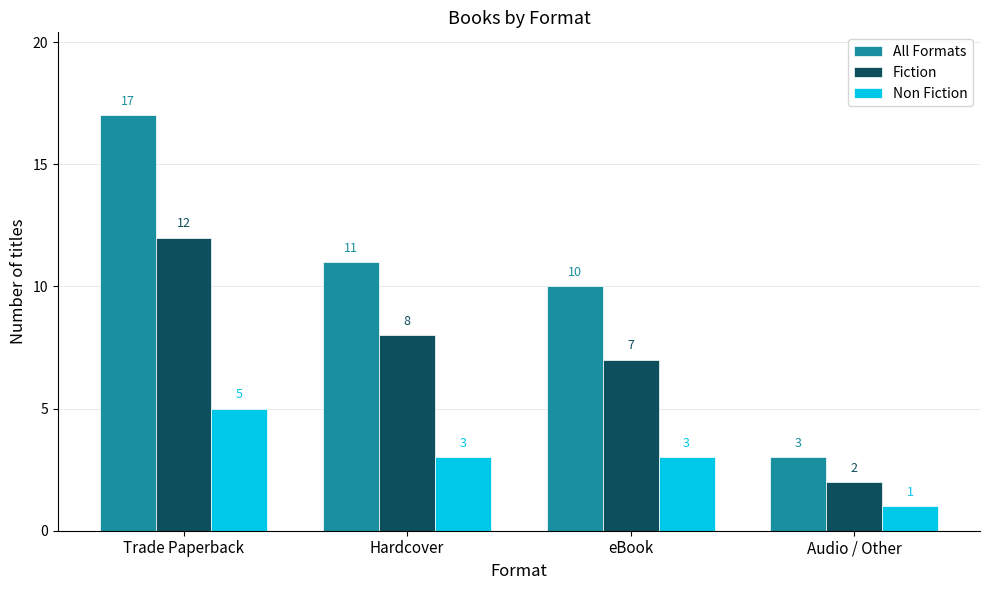

Which series has the largest total across all categories?

All Formats